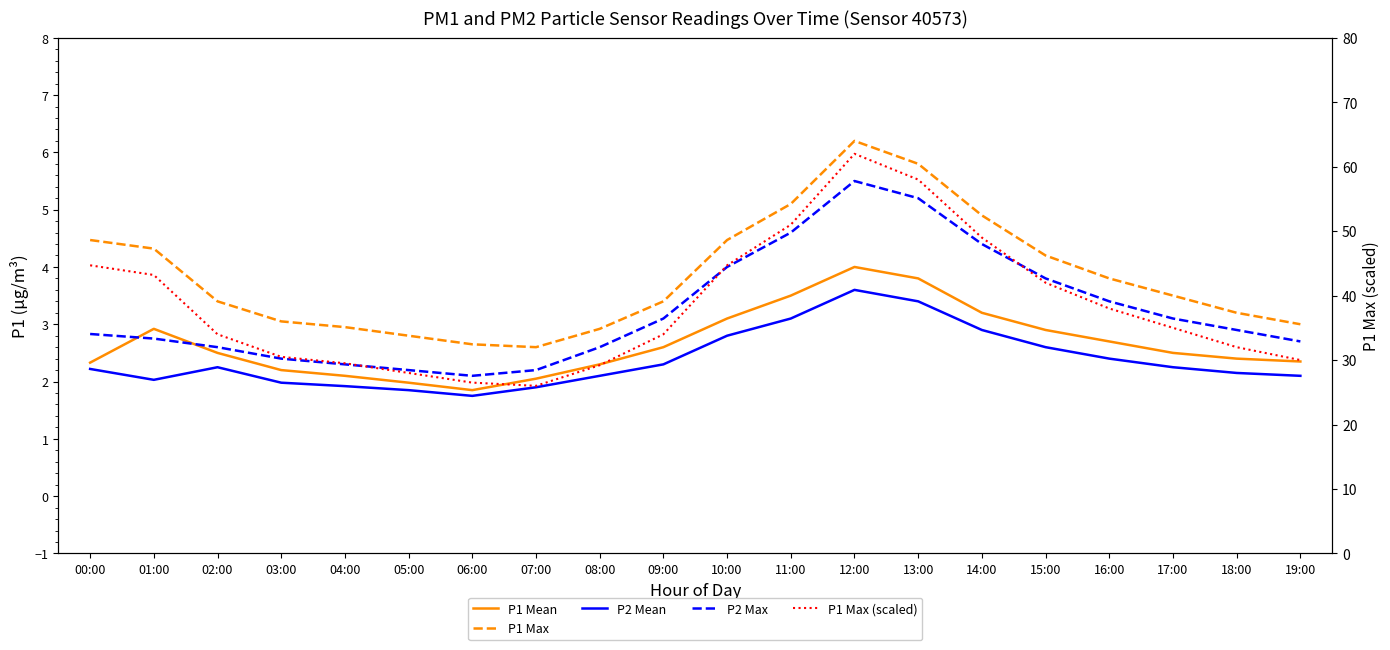

Which series changed the most between 00:00 and 18:00?

P1 Max (scaled)